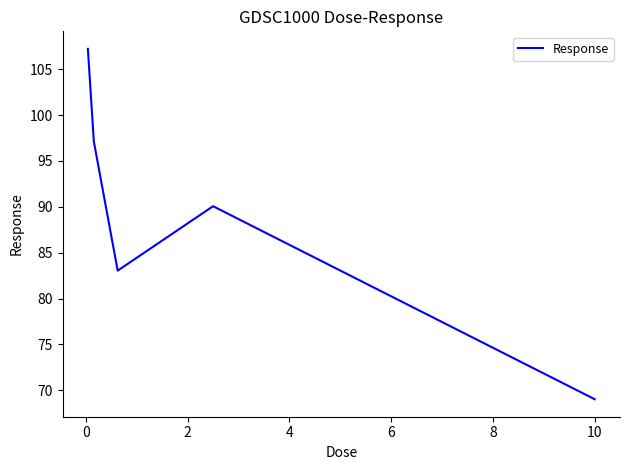

How many interior local peaks (higher than both neighbors) does the data have?

1